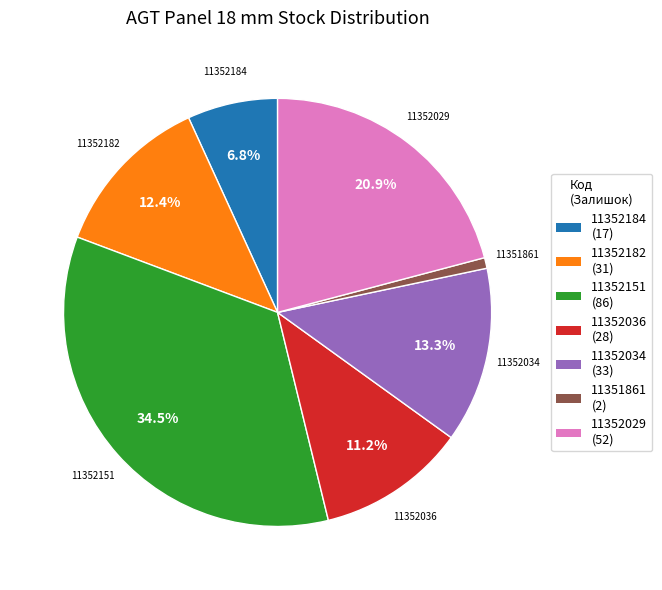

Does 11351861 represent more than half of the total?

No